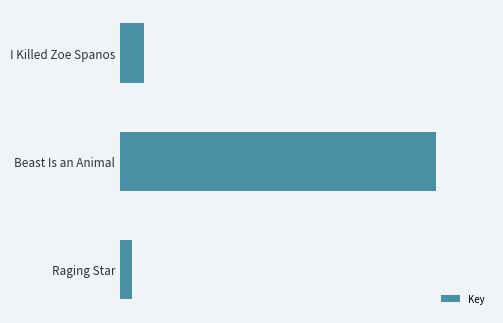

Does the chart contain any negative values?

No